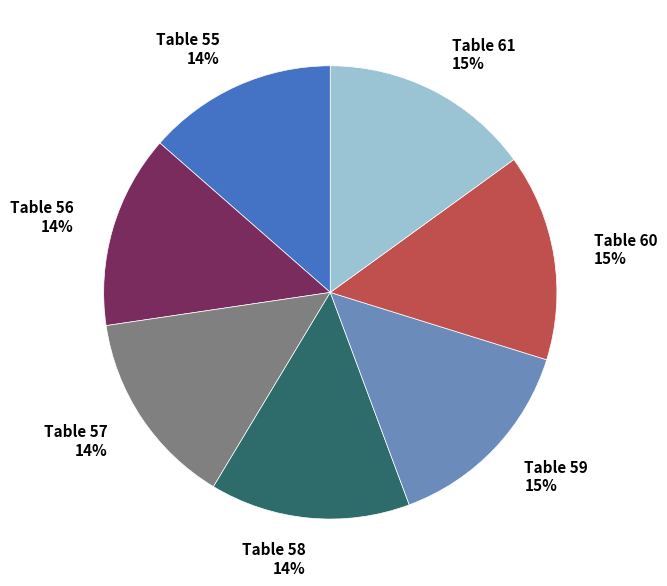

Does Table 55 represent more than half of the total?

No